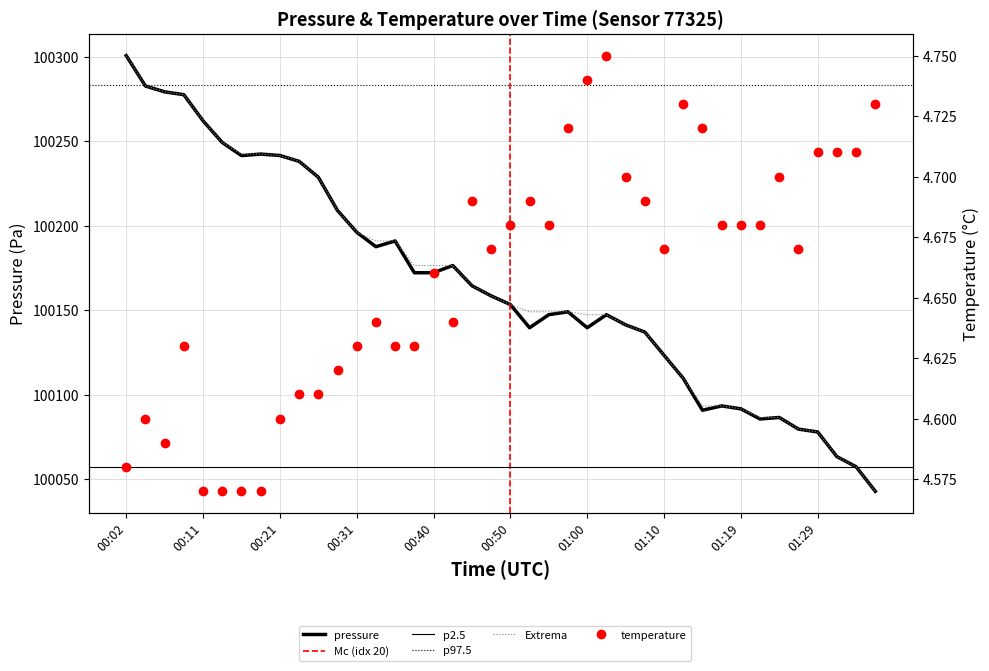

At 01:29, list the series in order from largest to smallest.

pressure, temperature